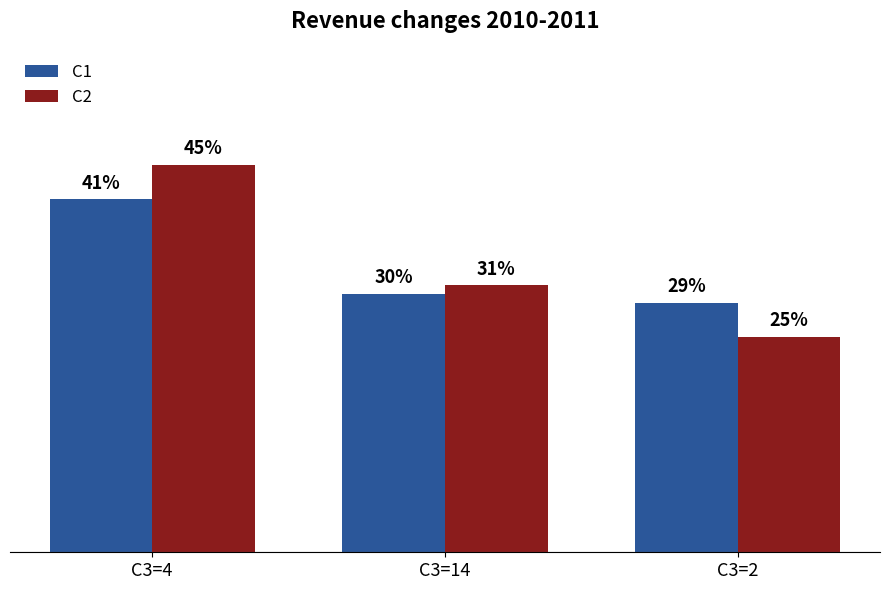

List the series in order of their overall mean, highest first.

C2, C1